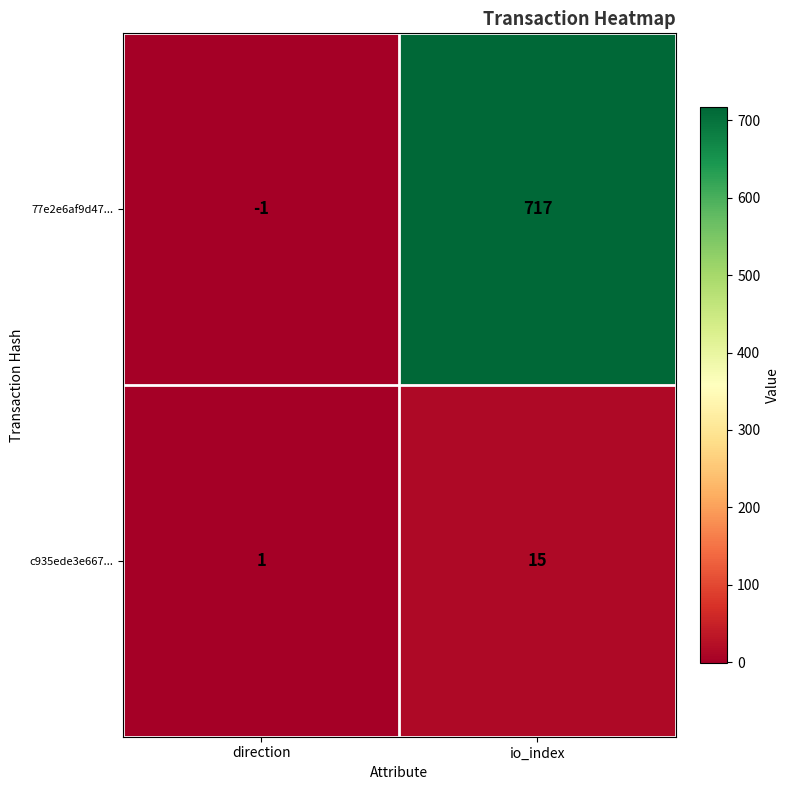

At how many categories does at least one series exceed 379?

1